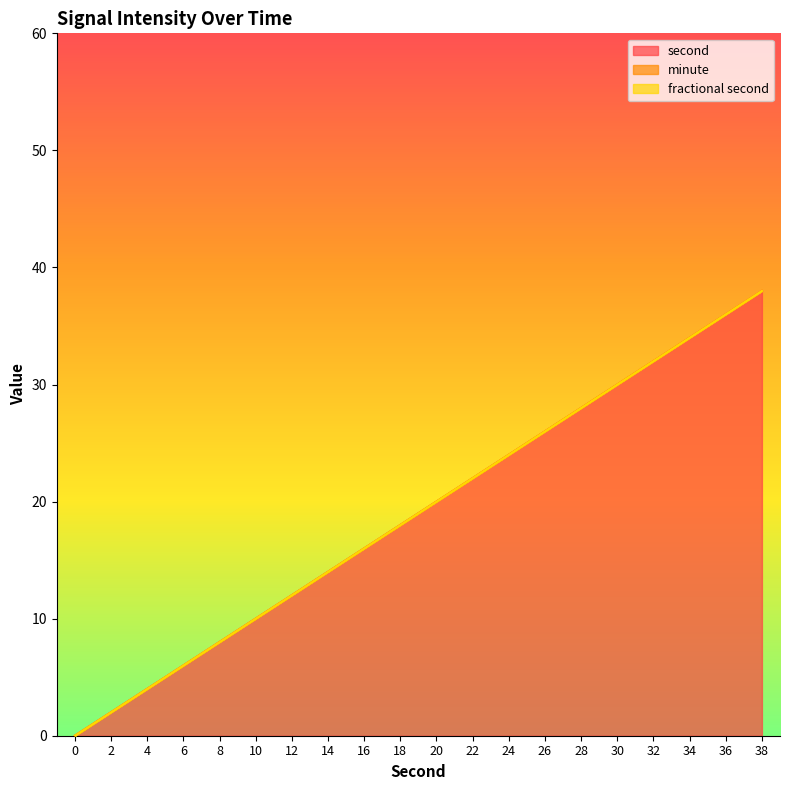

True or false: fractional second has more than 2 points higher than both neighbors.

False